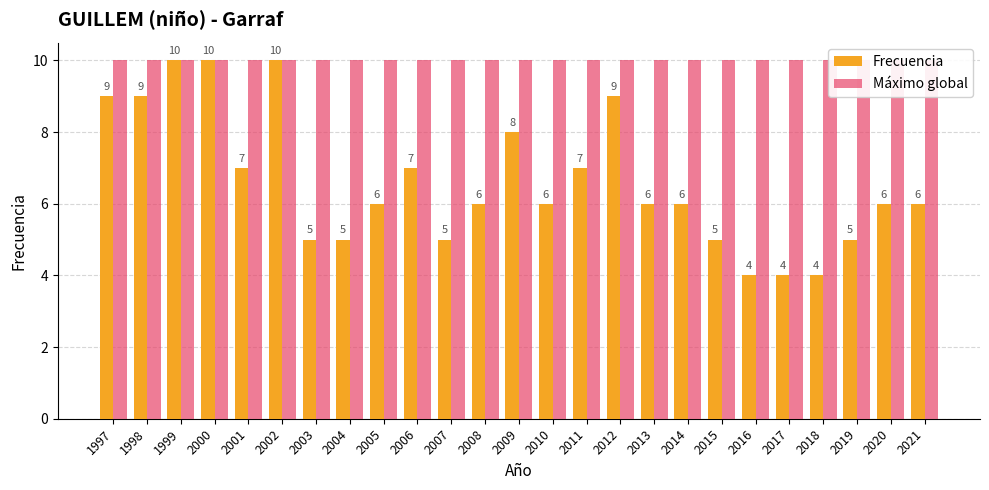

What is the average value of the Máximo global series?

10